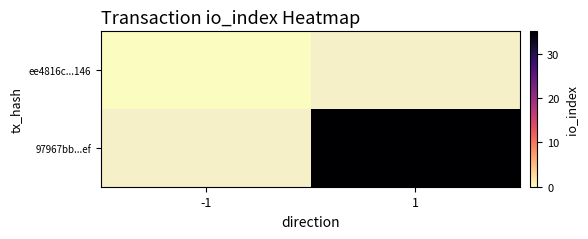

Which category has the lowest value in the ee4816c...146 series?

-1